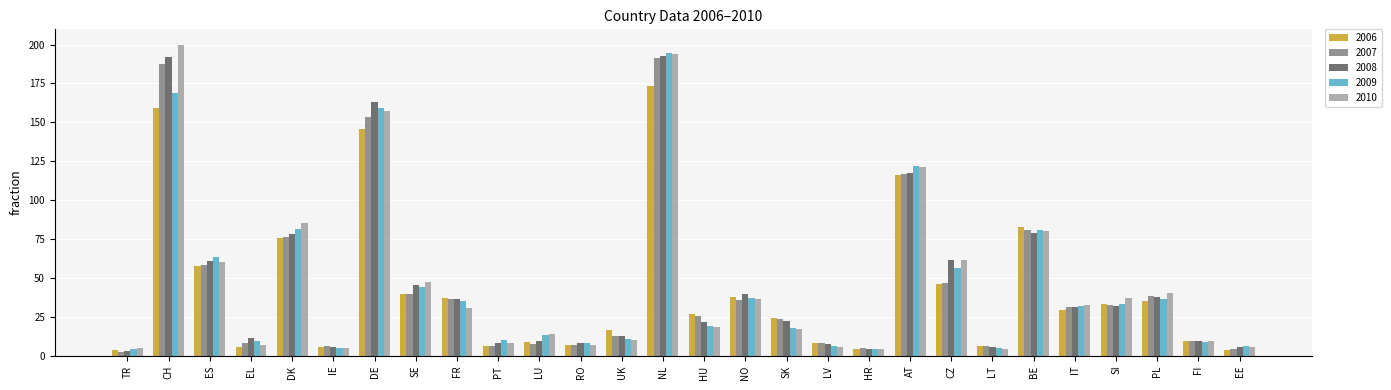

At which label is 2007 closest to 96?

BE